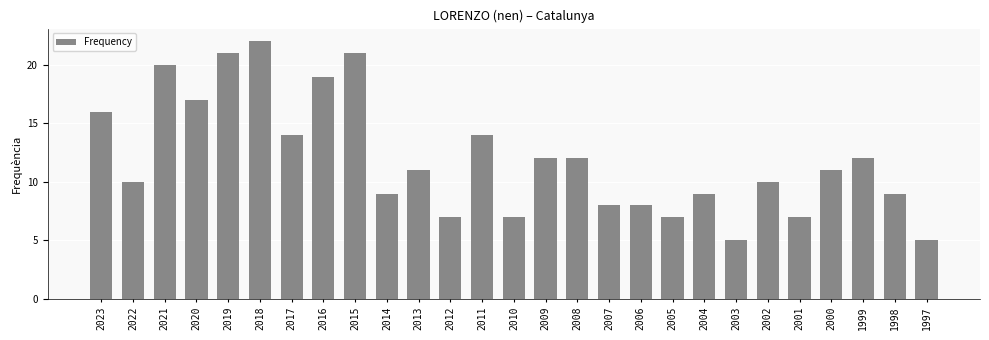

Reading left to right, what are all the values shown in this chart?

16	10	20	17	21	22	14	19	21	9	11	7	14	7	12	12	8	8	7	9	5	10	7	11	12	9	5